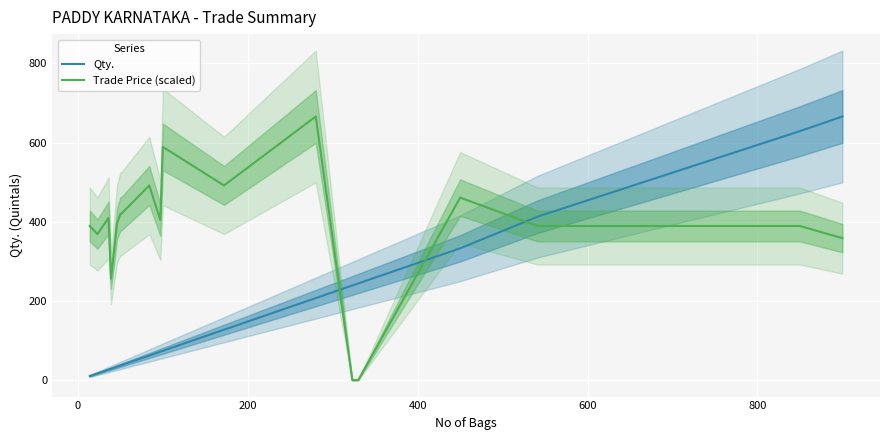

What are all the series names shown in the legend?

Qty., Trade Price (scaled)